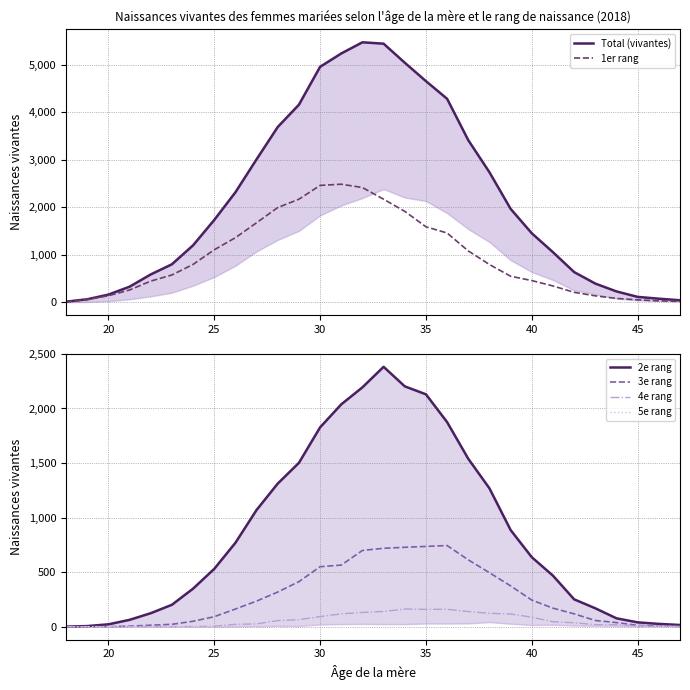

The value of 4e rang at 40 is 87. True or false?

True